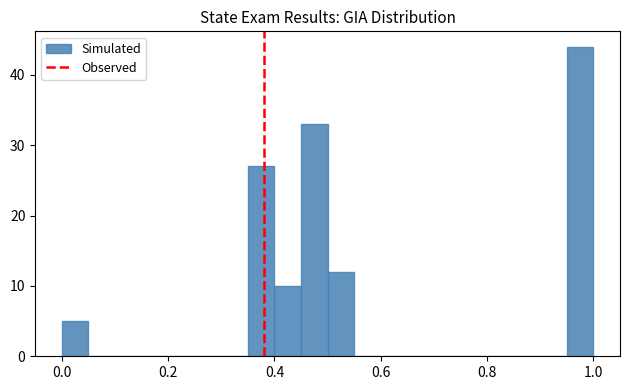

Read against the x-axis, roughly where is the centre of the tallest bar?

0.98